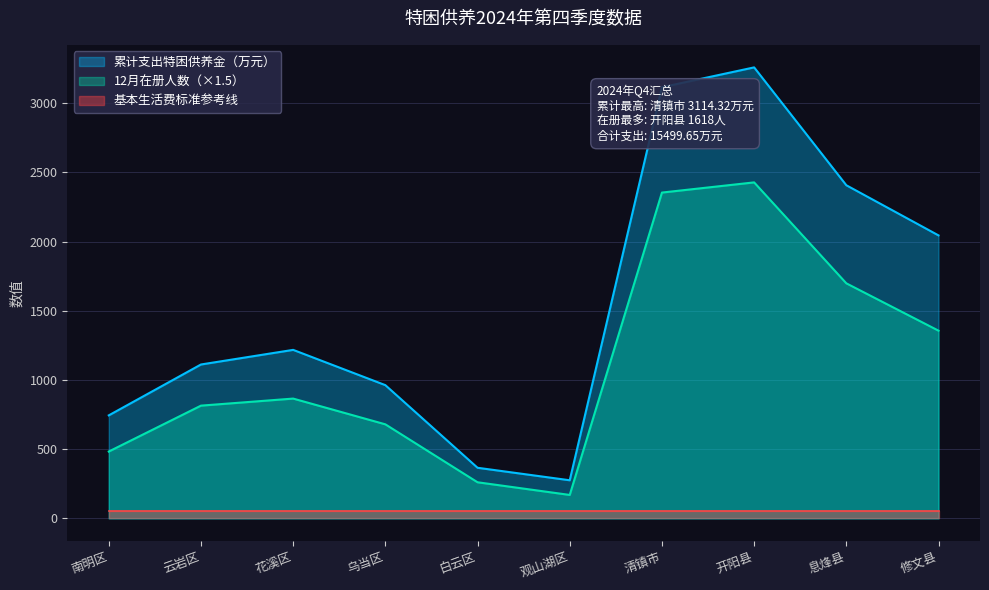

True or false: 12月在册人数 has more than 2 points higher than both neighbors.

False